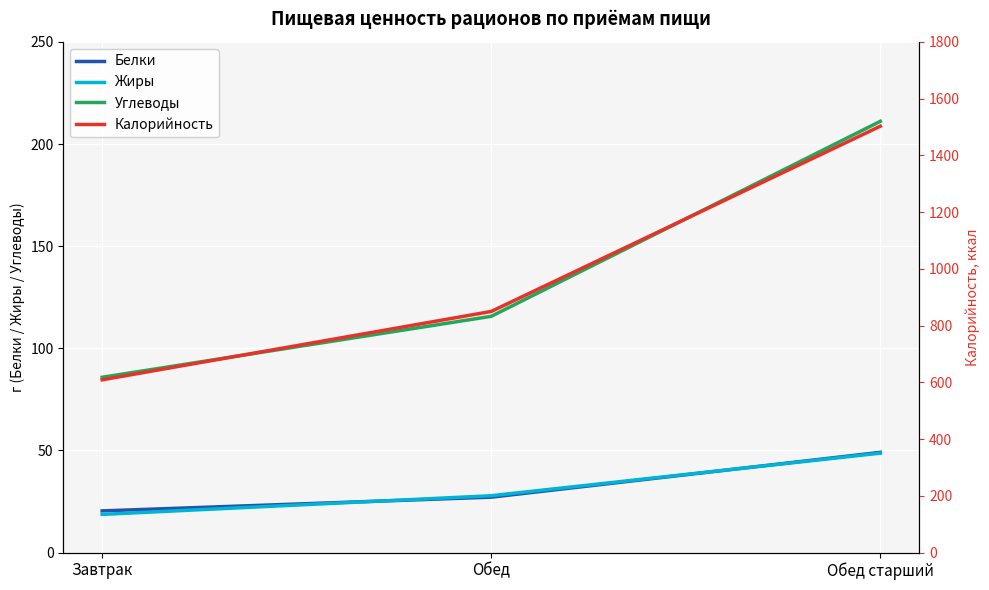

What is the difference between the highest and lowest values at Обед старший?

1454.3